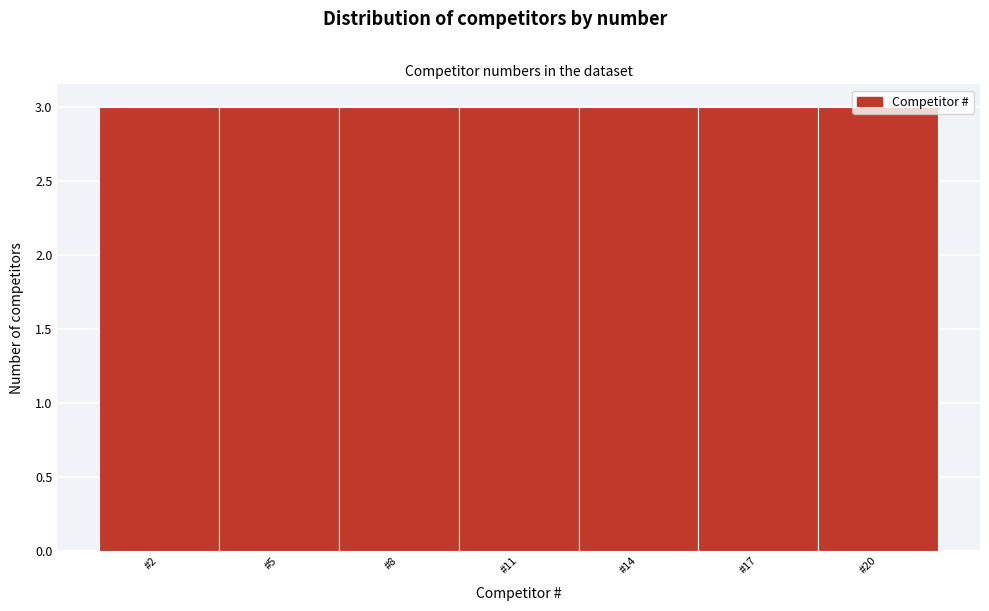

Reading left to right, list every bar in this chart as the range it spans on the x-axis followed by its height. The values are not printed on the chart, so give them approximately, as read against the axis.

0.5 to 3.5: 3
3.5 to 6.5: 3
6.5 to 9.5: 3
9.5 to 12.5: 3
12.5 to 15.5: 3
15.5 to 18.5: 3
18.5 to 21.5: 3